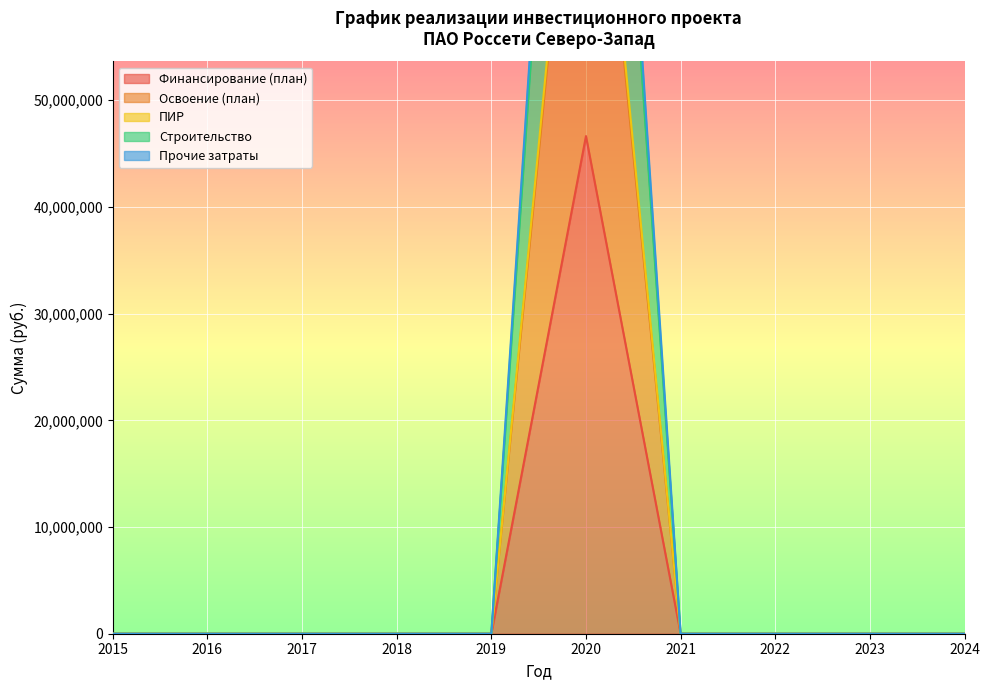

Which series changed the most between 2019 and 2020?

Строительство